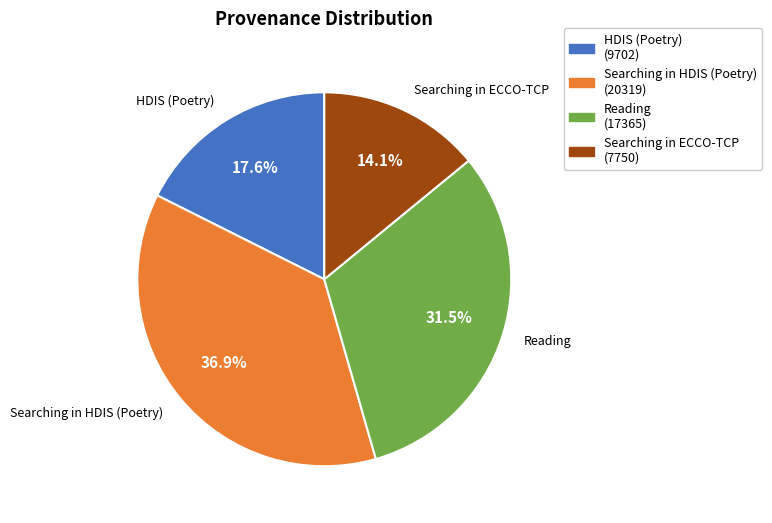

Which has a higher value, Searching in ECCO-TCP or Searching in HDIS (Poetry)?

Searching in HDIS (Poetry)